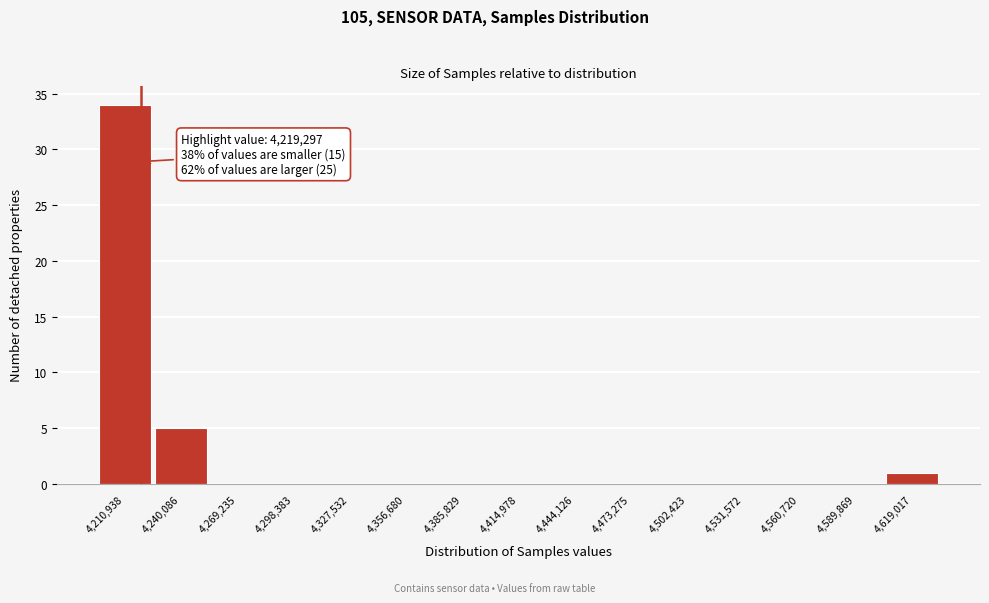

Over which range of the x-axis is the bar tallest?

4195000 to 4225000